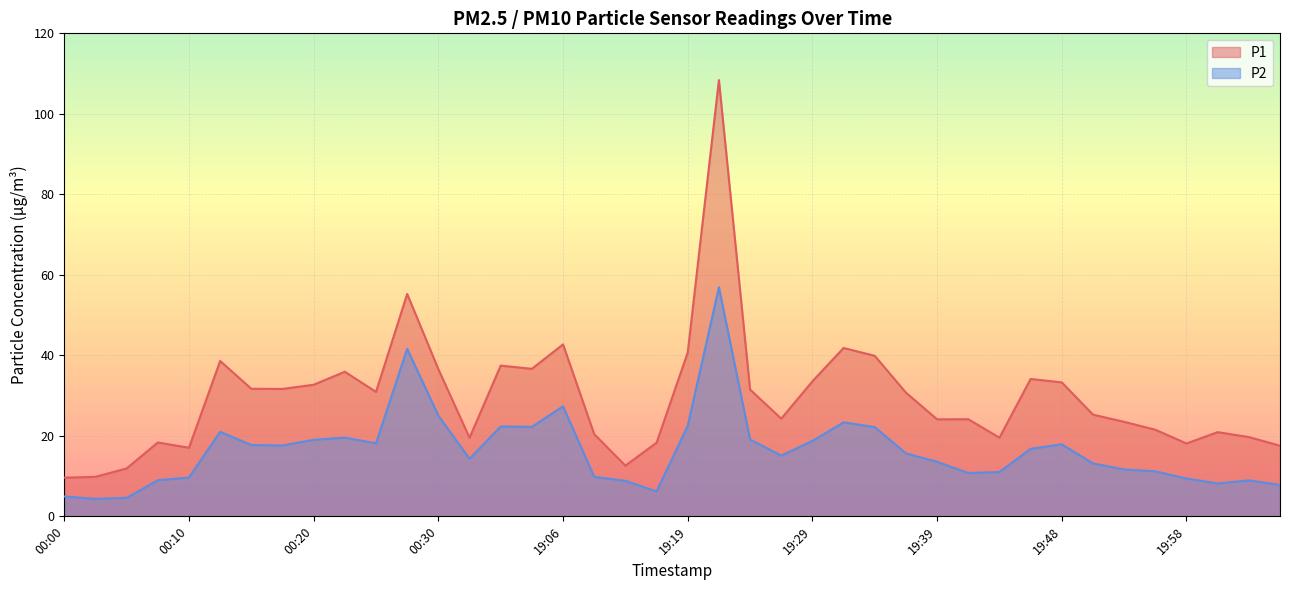

What is the total value across all series at 00:27?

96.9